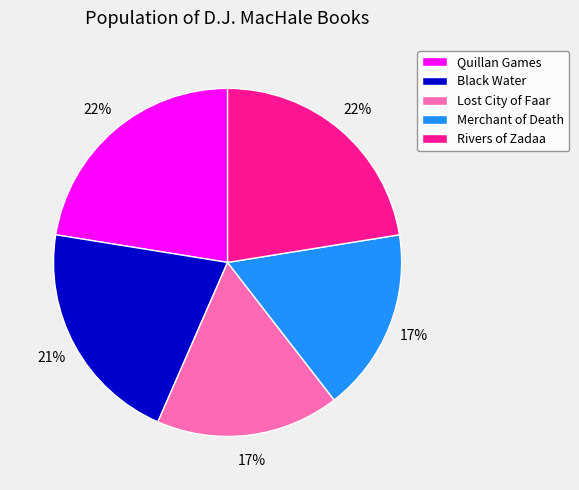

Approximately how many times larger is the value at Rivers of Zadaa compared to Lost City of Faar?

1.3